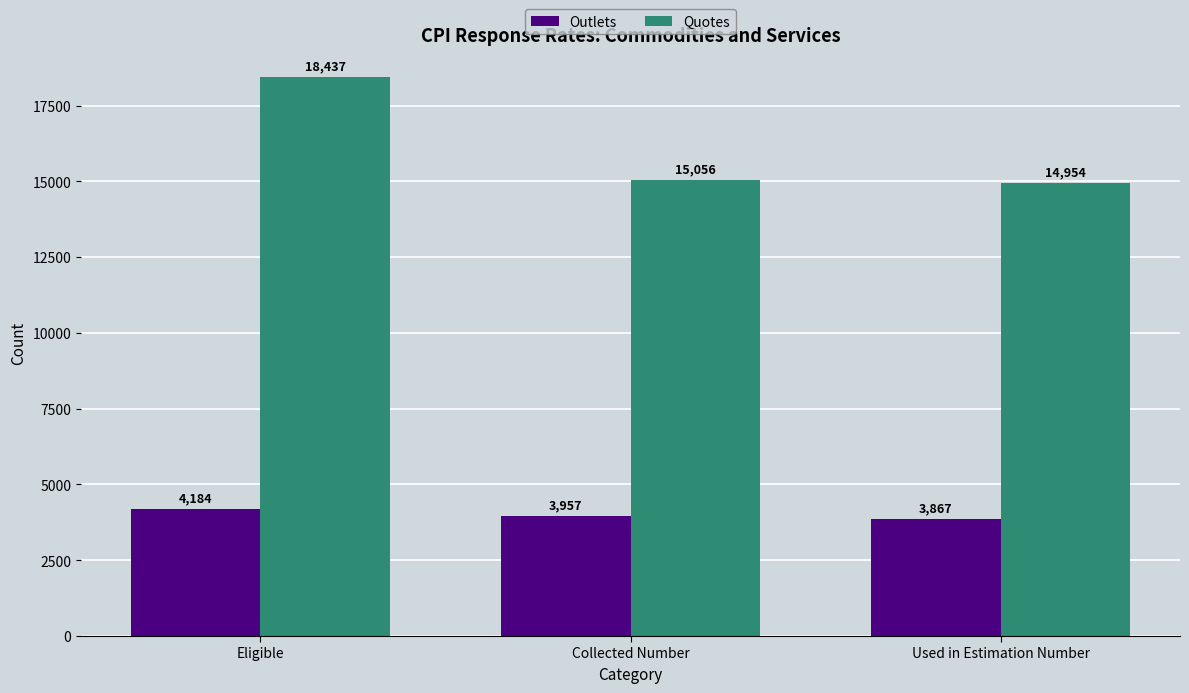

Which series has the largest total across all categories?

Quotes